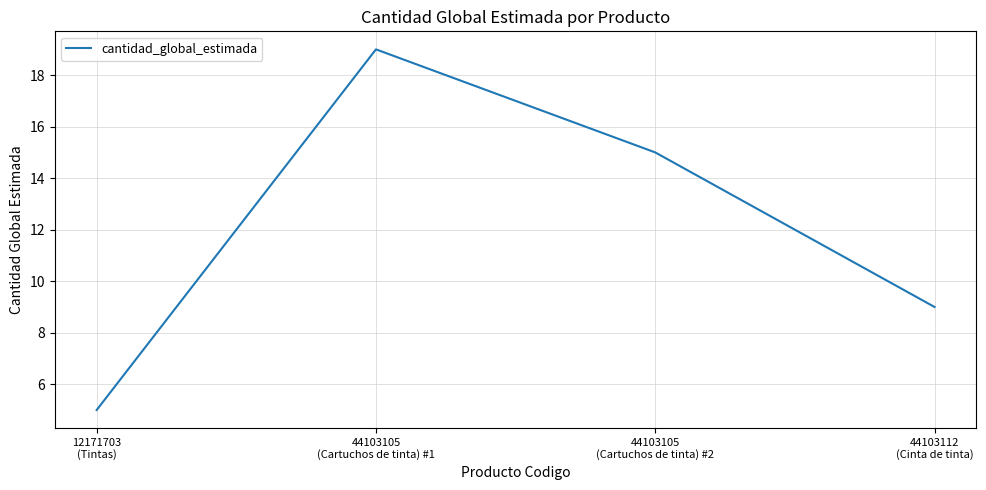

What is the maximum value shown in the chart?

19